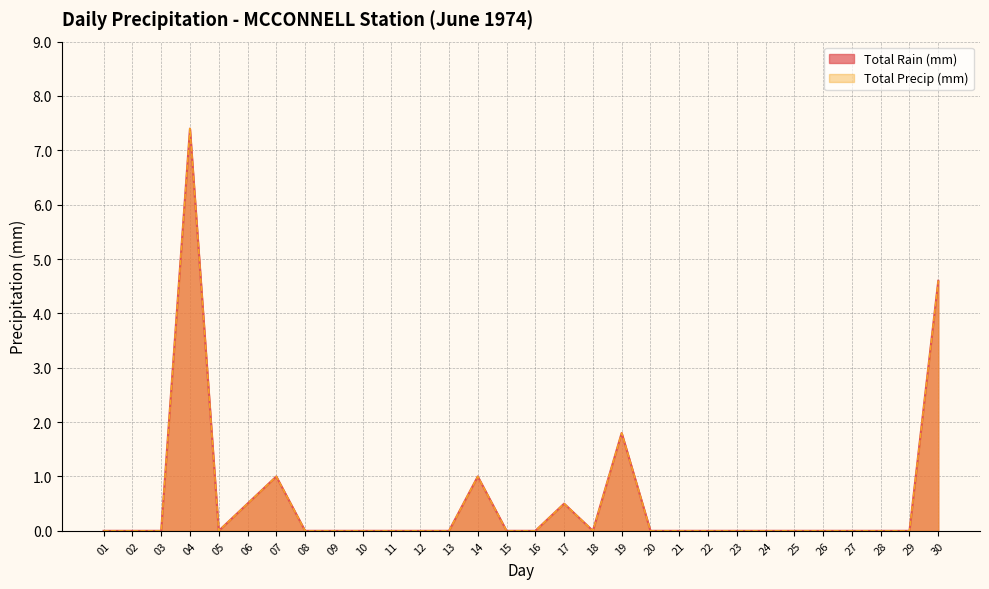

How many values in the Total Precip (mm) series exceed 0?

7